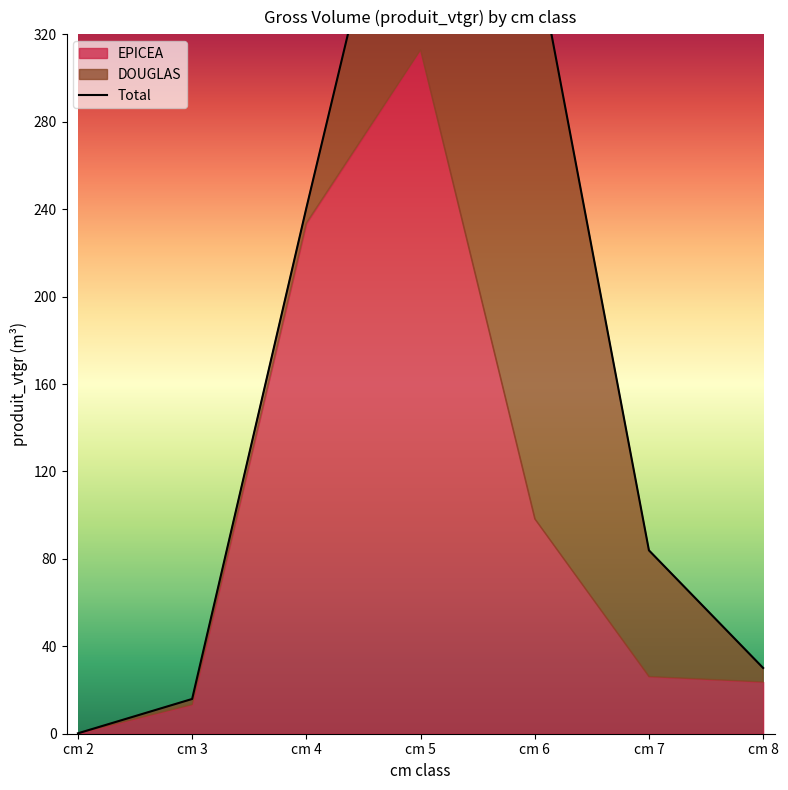

Does the chart display data point markers on the line(s)?

No